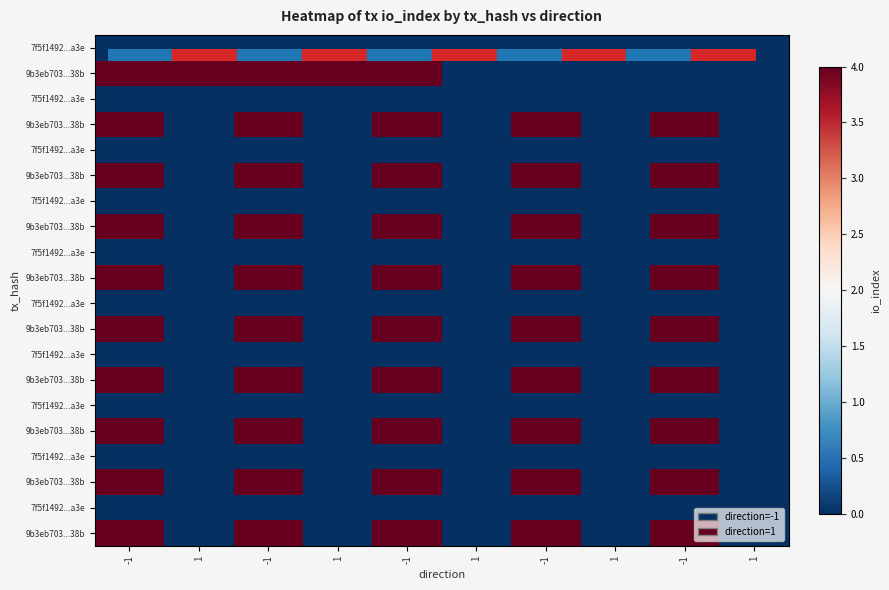

How many categories are shown in the chart?

10